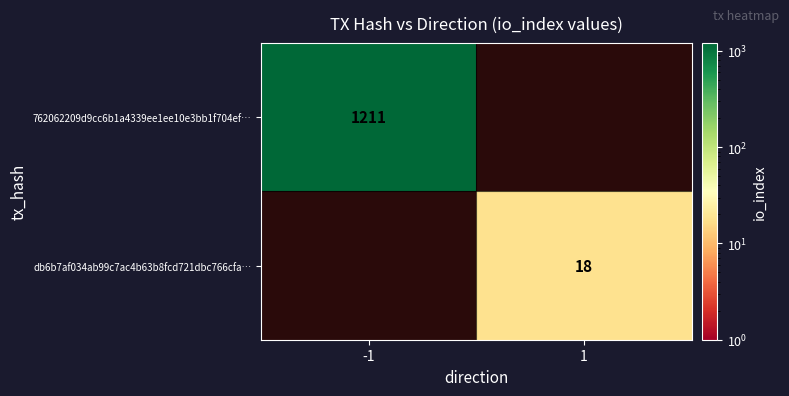

True or false: 762062209d9cc6b1a4339ee1ee10e3bb1f704ef… has a value of 1211 at -1.

True